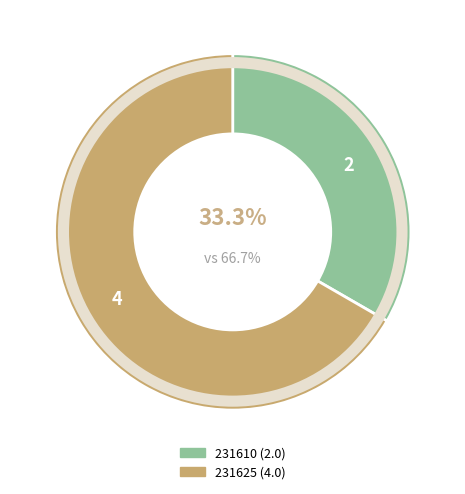

Does 231610 account for over 50% of the chart?

No